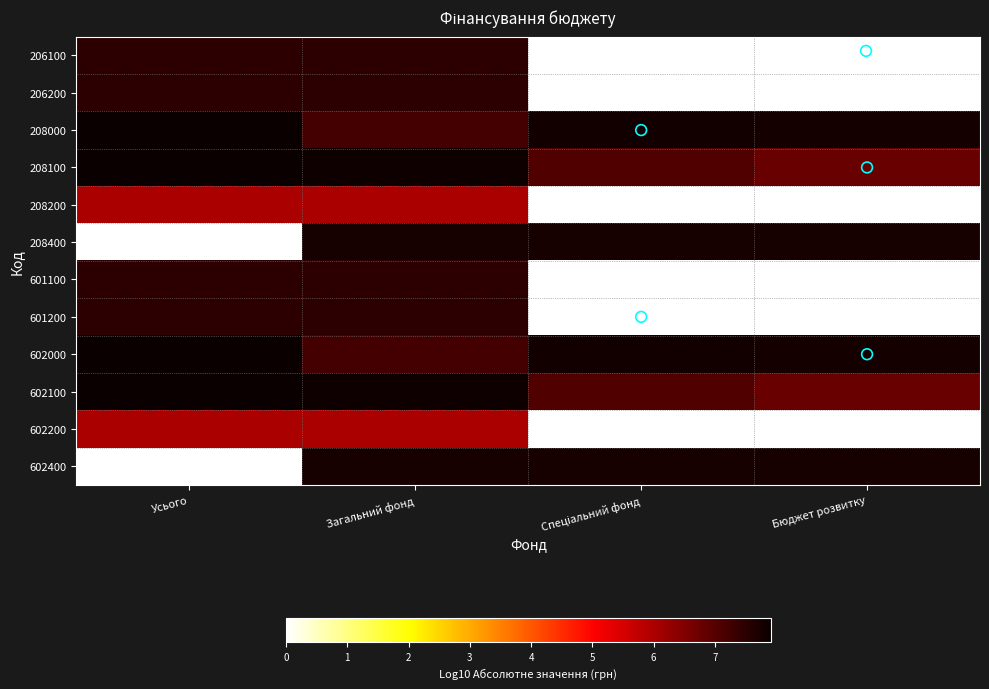

Which label corresponds to the smallest value in the chart?

Спеціальний фонд